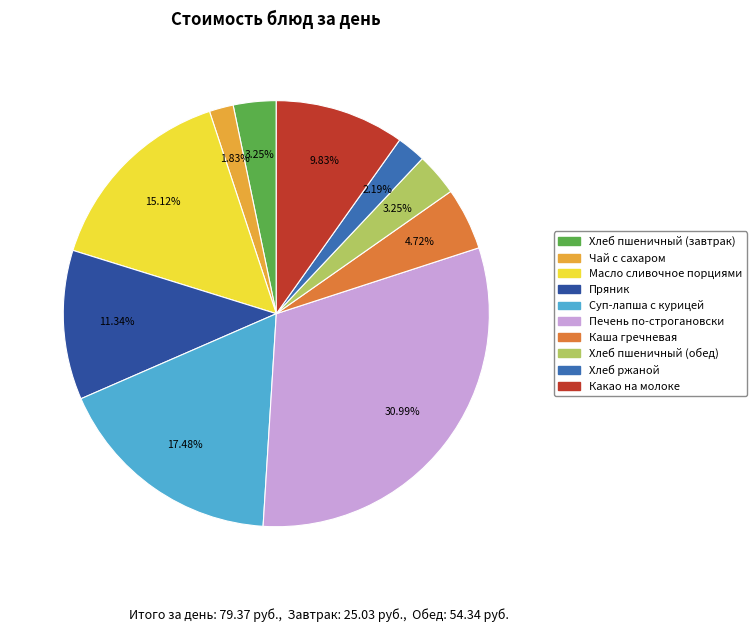

Count the number of slices in the pie.

10